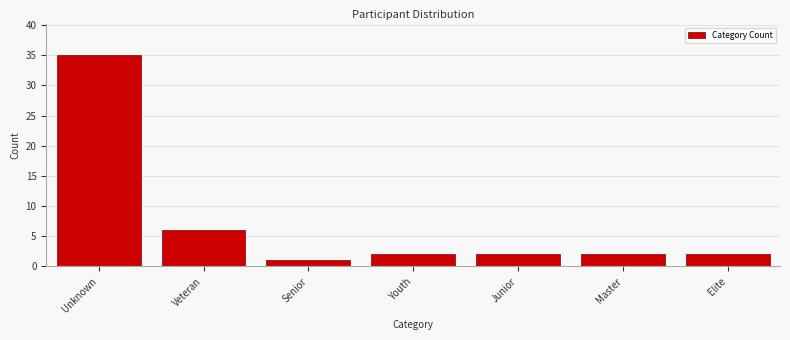

Reading right to left, transcribe all the data shown in this chart.

Elite=2	Master=2	Junior=2	Youth=2	Senior=1	Veteran=6	Unknown=35